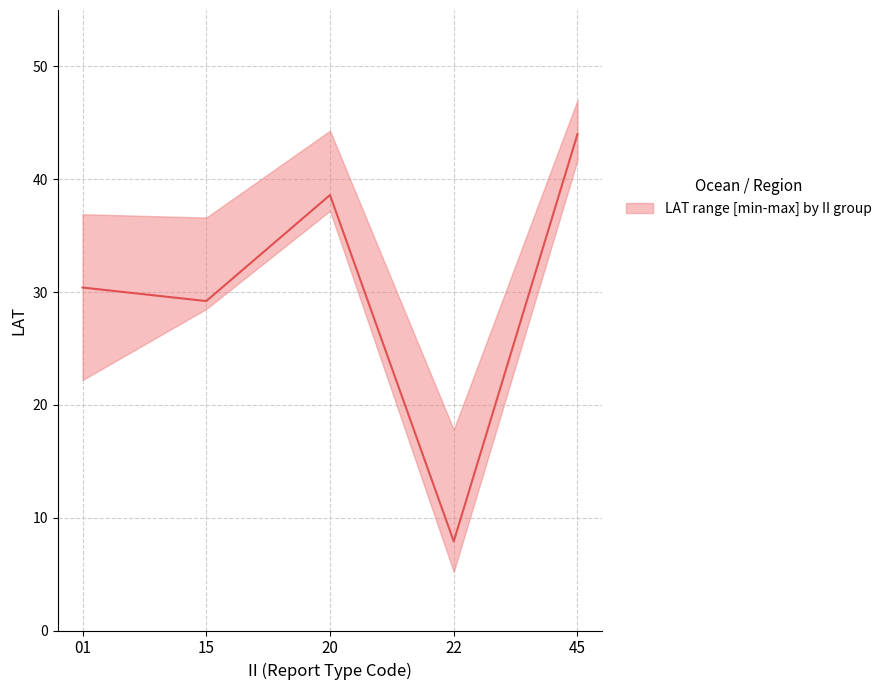

Reading left to right, extract all data points from this chart.

30.4	29.2	38.6	7.9	44.0